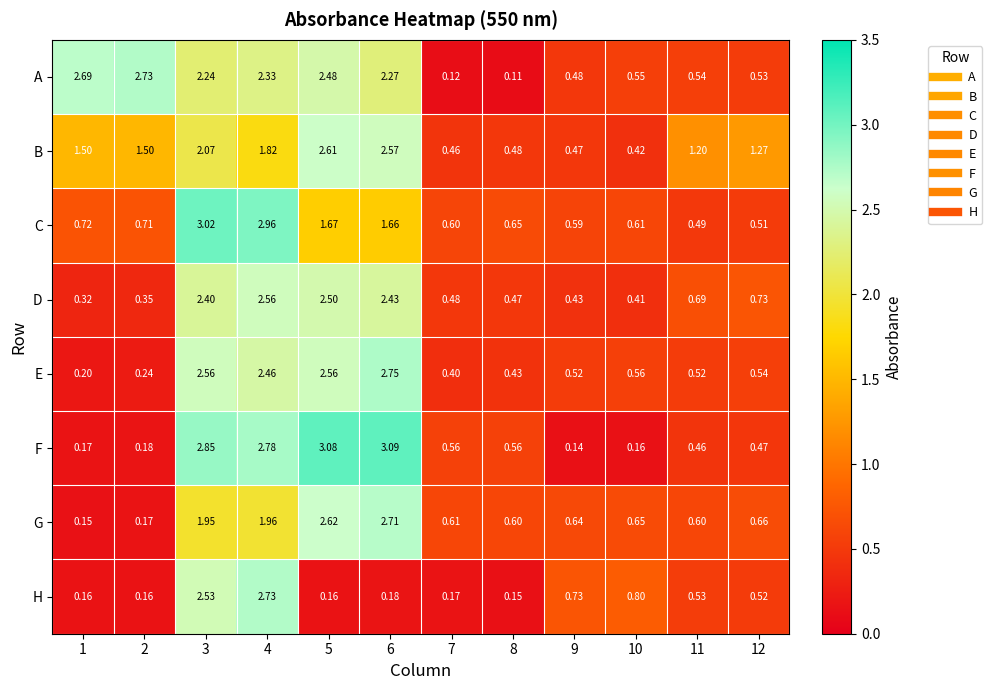

Which series has the largest total across all categories?

A